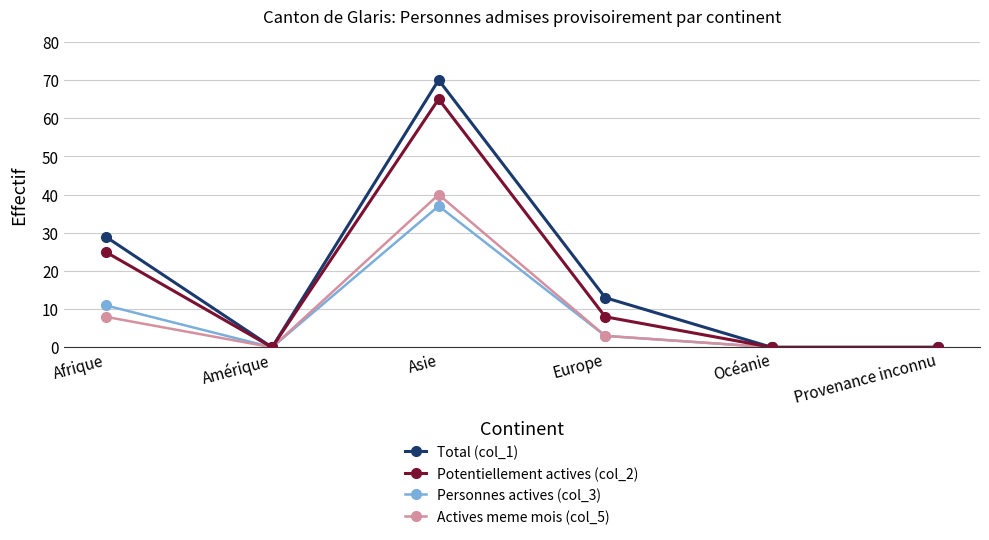

At which category does Actives meme mois (col_5) reach its first local peak?

Asie